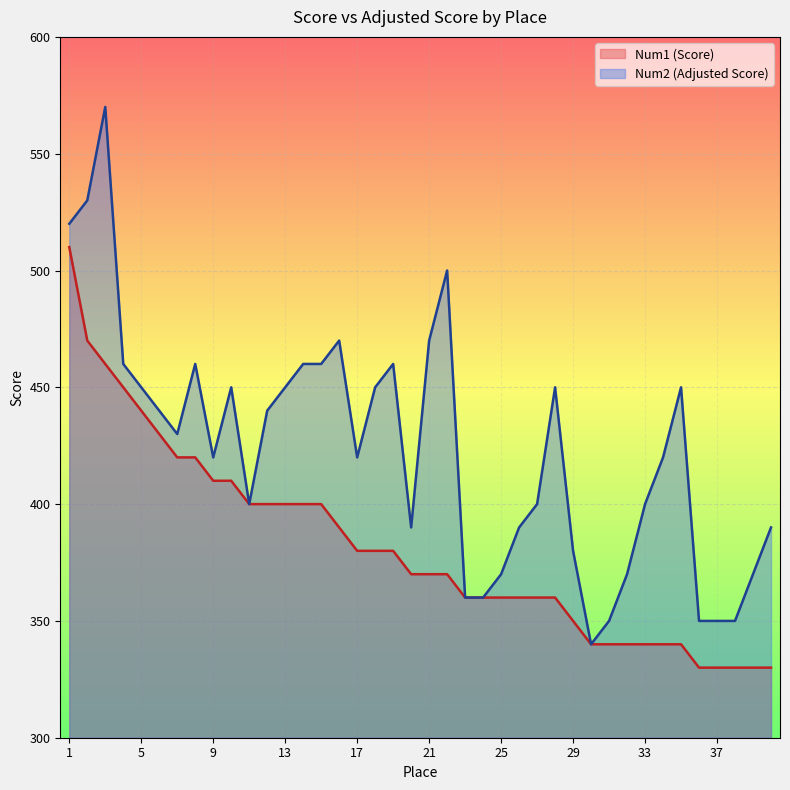

Rank the series at 39 from highest to lowest value.

Num2, Num1